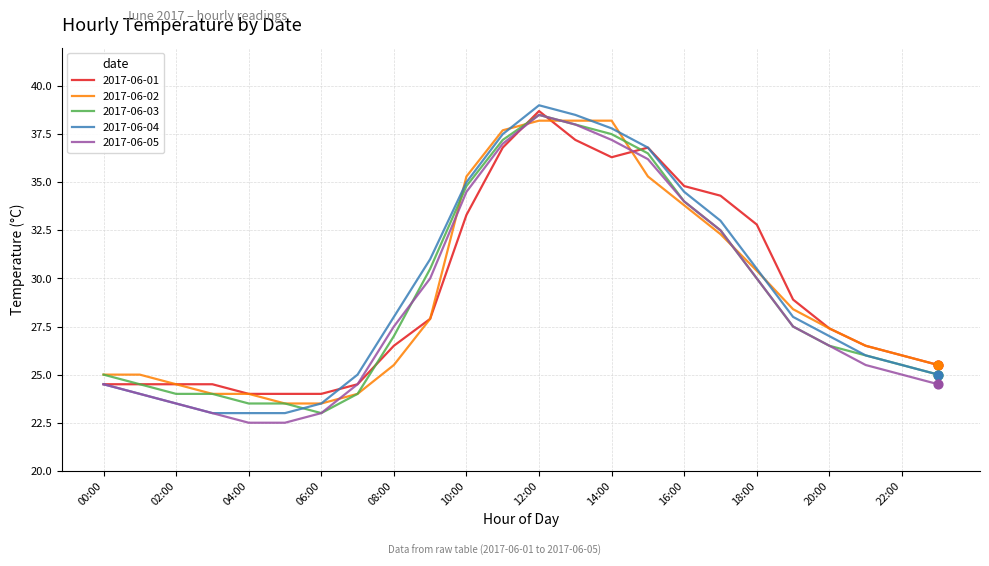

What is the greatest value displayed?

39.0